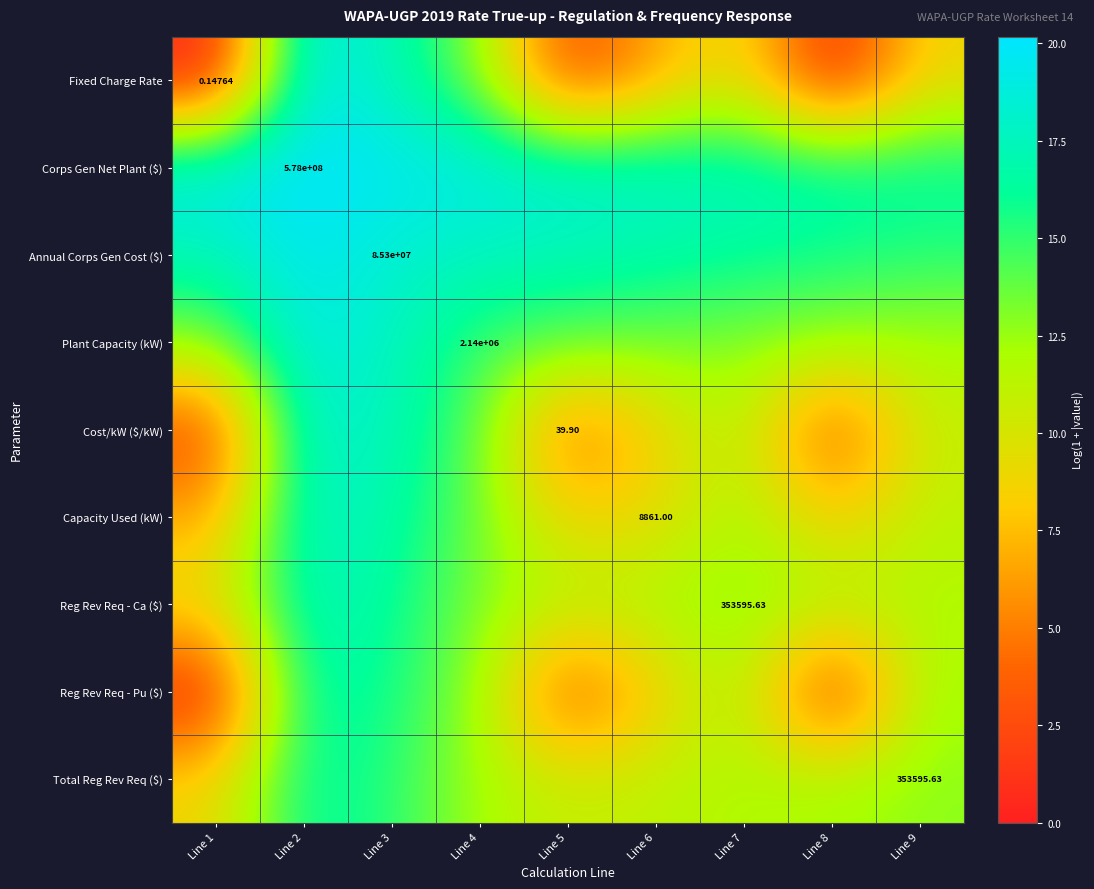

Is it true that Reg Rev Req - Pu ($) equals 16.9 at Line 4?

False